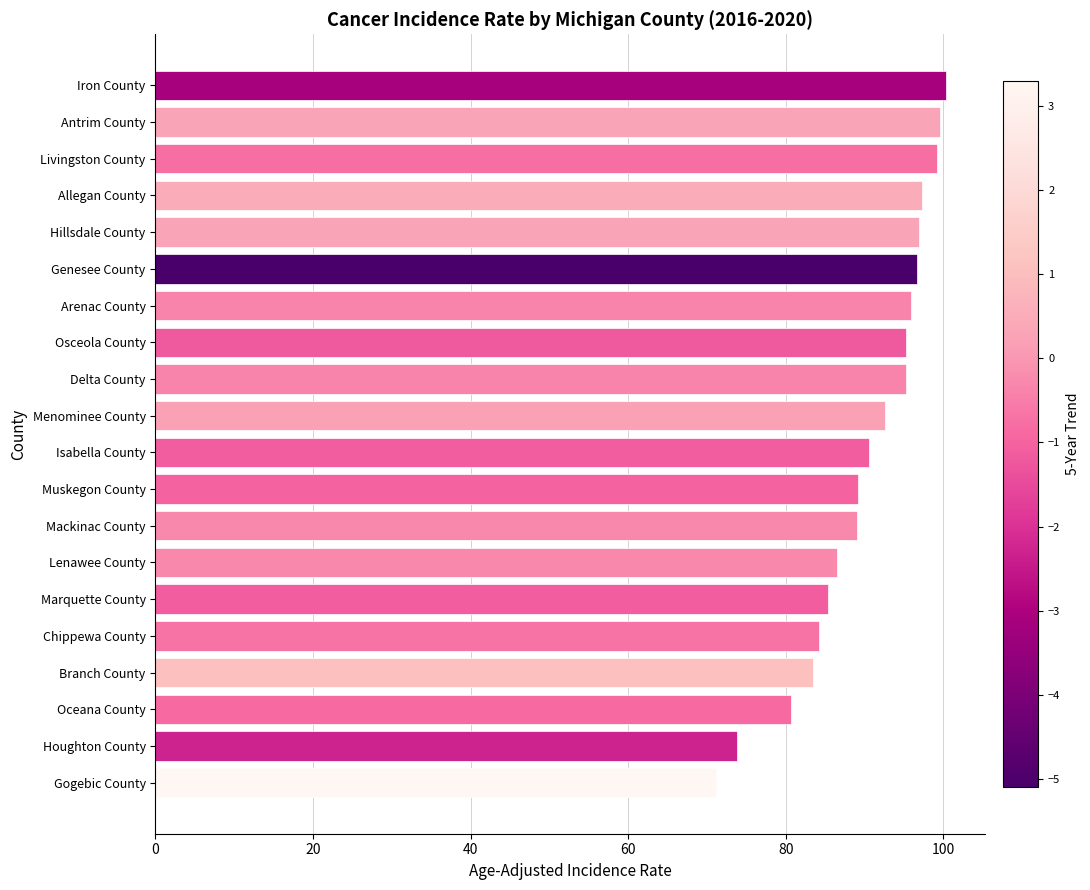

Are the bars grouped side by side (vs. stacked)?

No